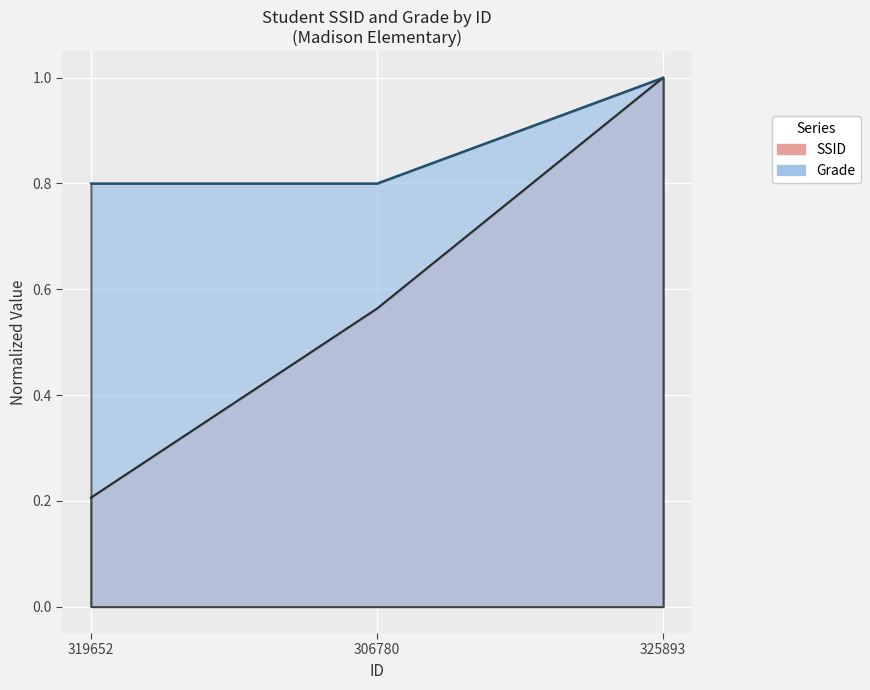

Count the number of categories in the chart.

3